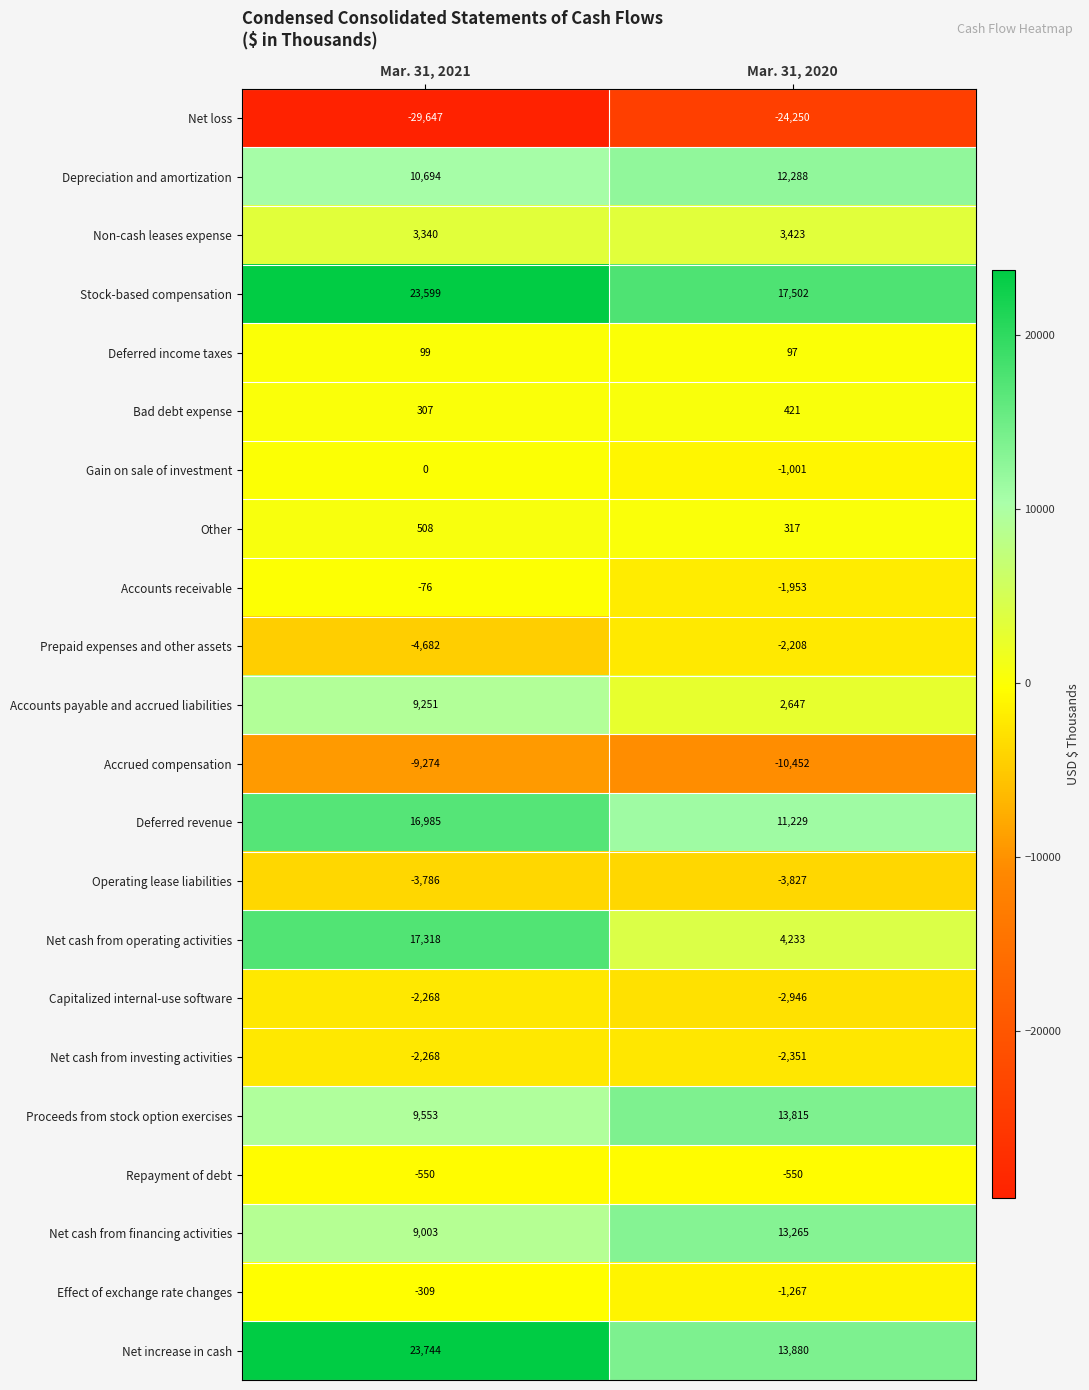

What is the difference between the Non-cash leases expense values at Mar. 31, 2020 and Mar. 31, 2021?

83